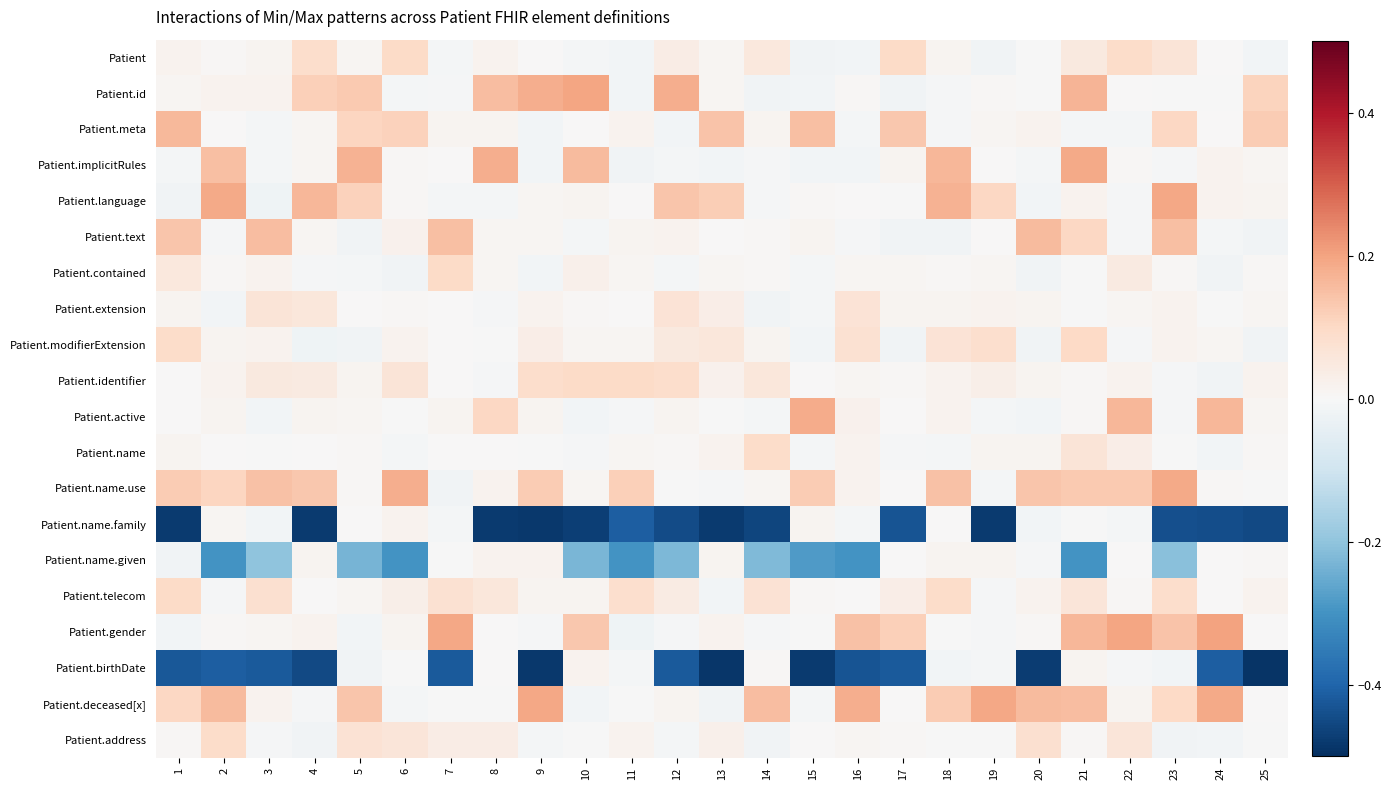

What is the greatest value displayed?

0.2